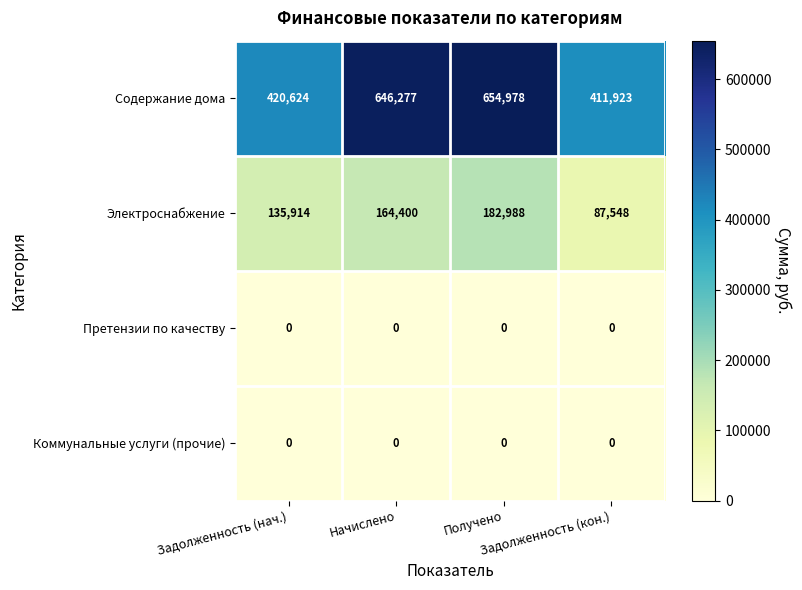

Which series has the largest total across all categories?

Содержание дома